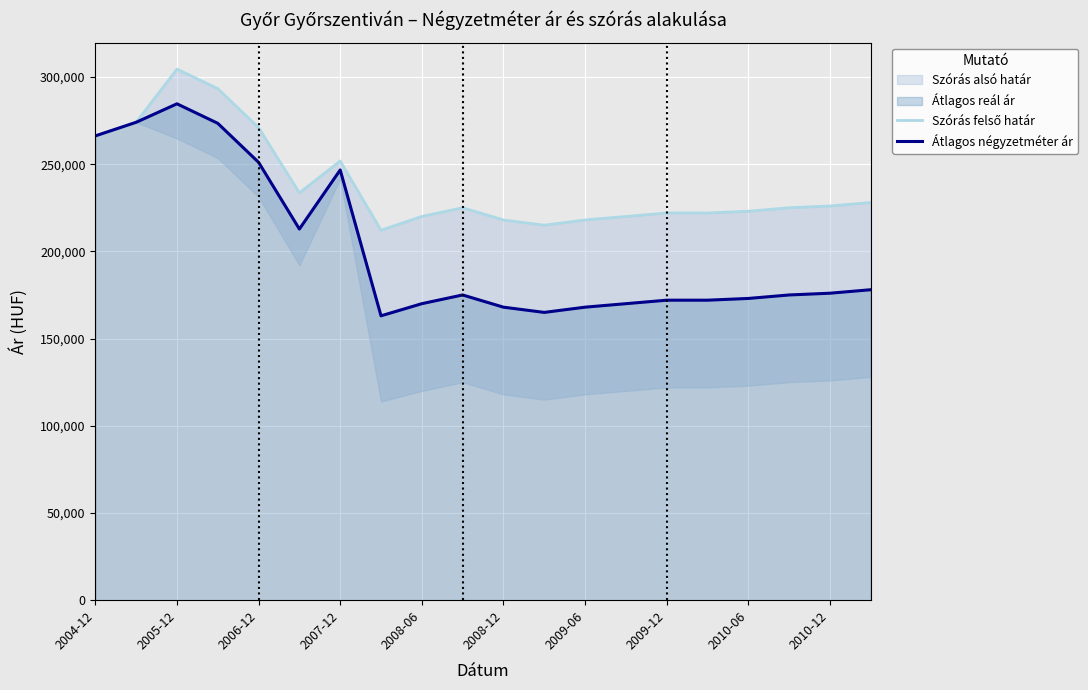

What is the minimum value for Átlagos négyzetméter ár?

163037